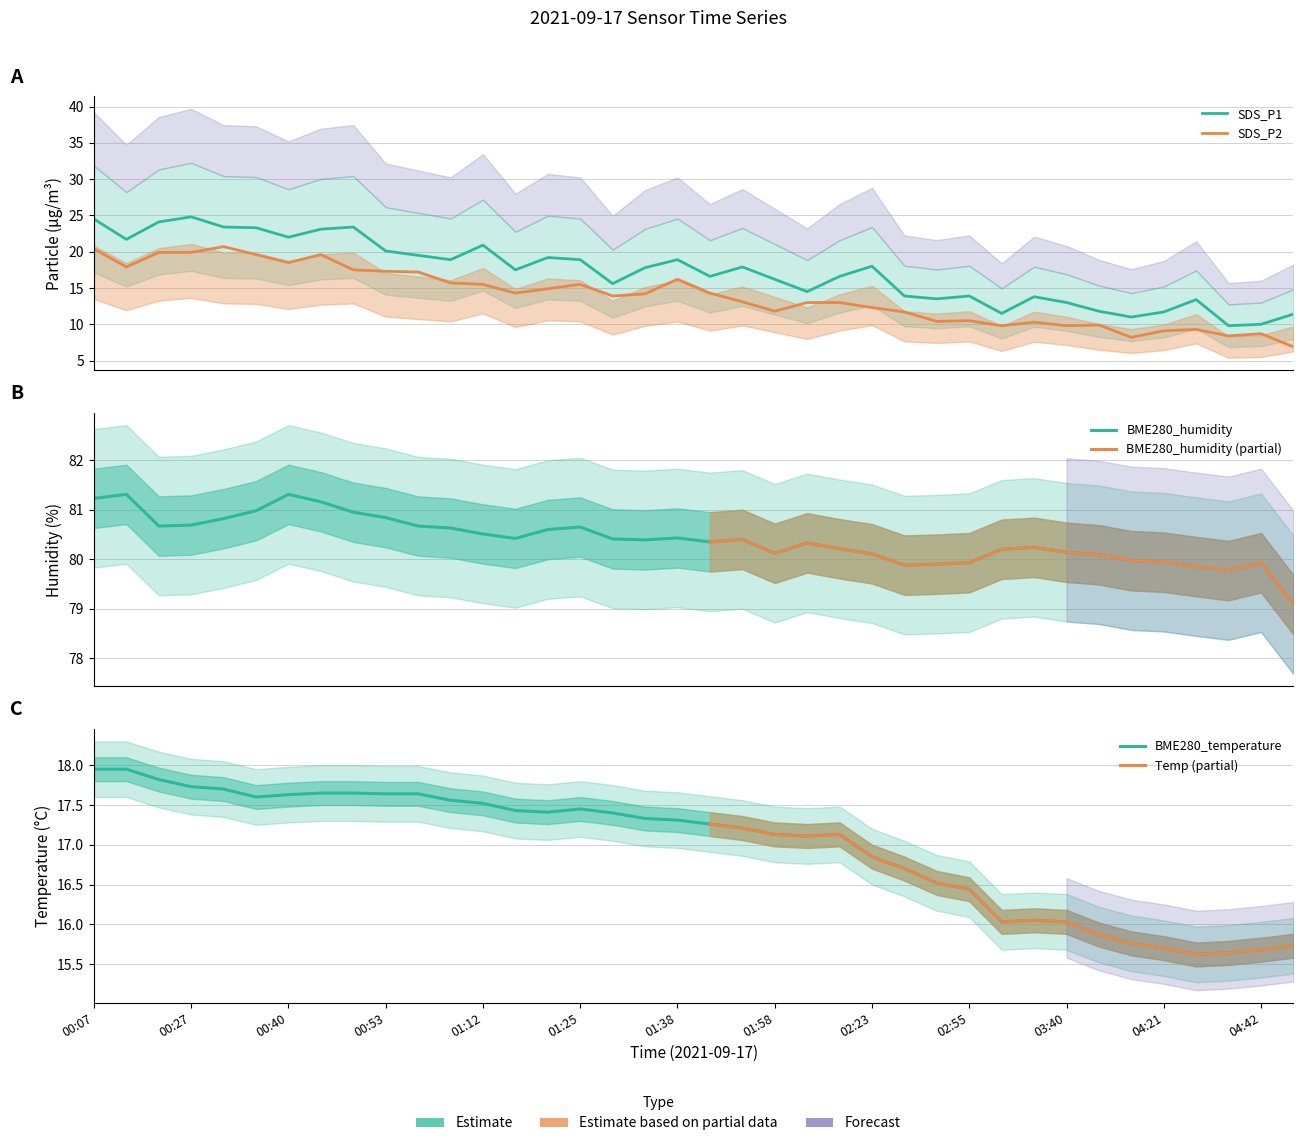

True or false: SDS_P1 and BME280_humidity intersect in this chart.

False